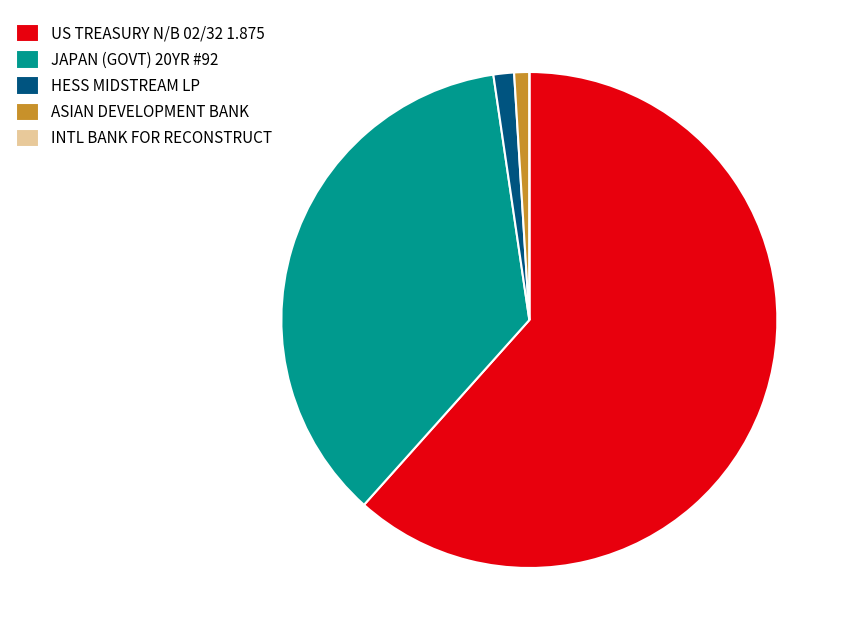

Is US TREASURY N/B 02/32 1.875 the majority of the pie?

Yes